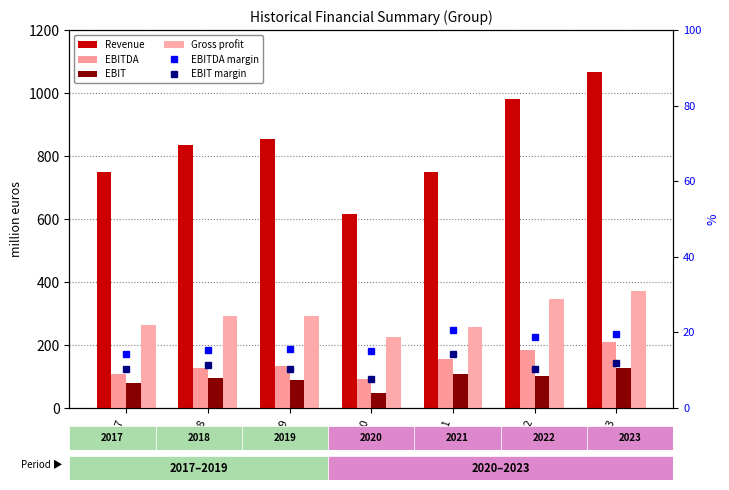

Is it true that Revenue equals 347.2 at 2020?

False